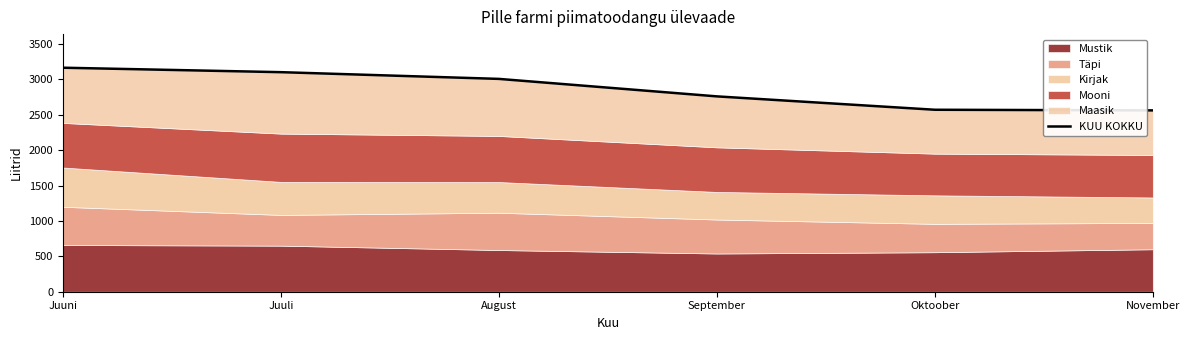

What is the greatest value displayed?

3165